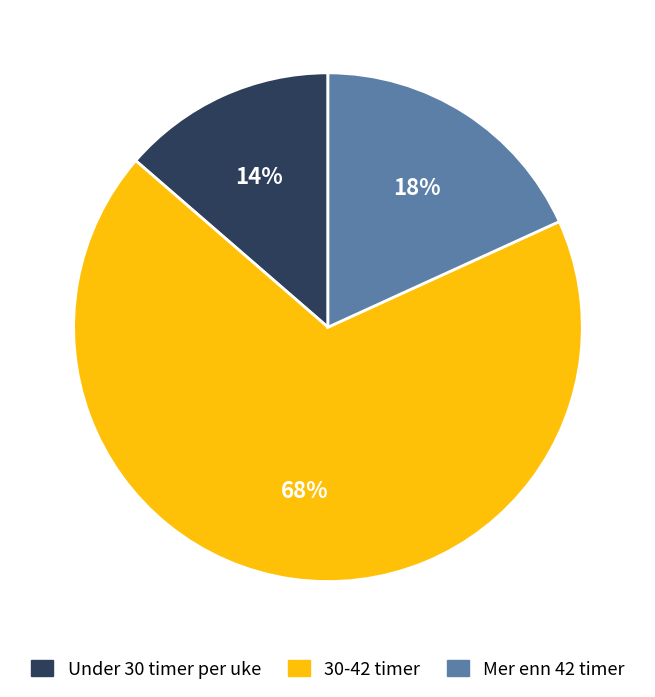

Which category has the smallest portion of the pie?

Under 30 timer per uke